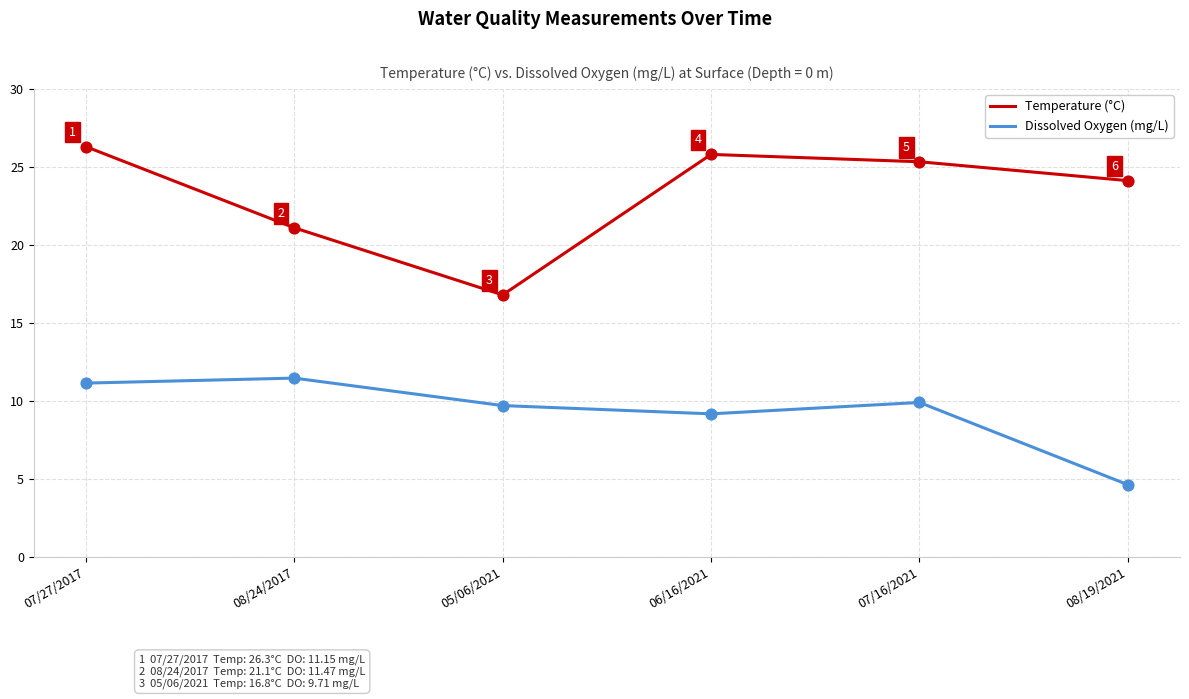

Is the value of Temperature (°C) at 08/19/2021 greater than the value of Dissolved Oxygen (mg/L) at 07/27/2017?

Yes